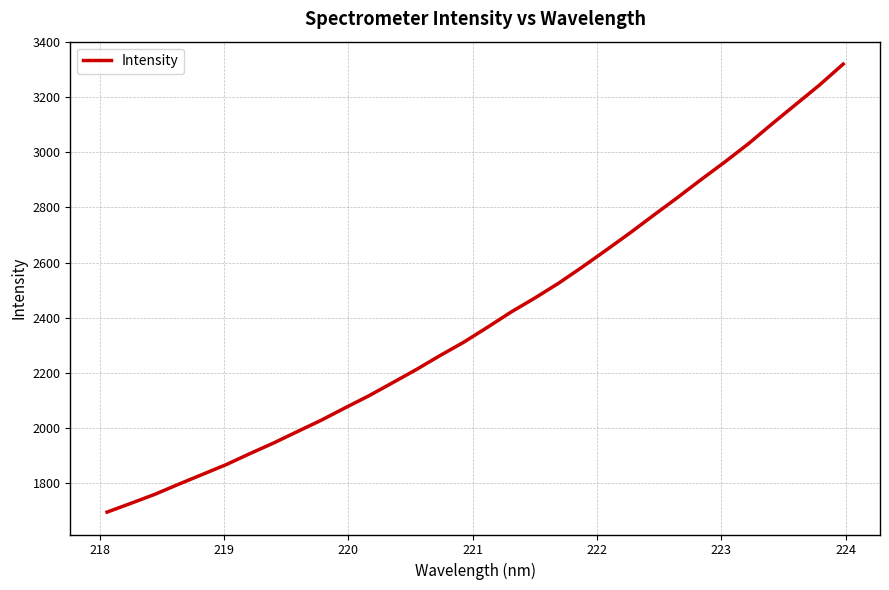

Does the chart have visible grid lines?

Yes